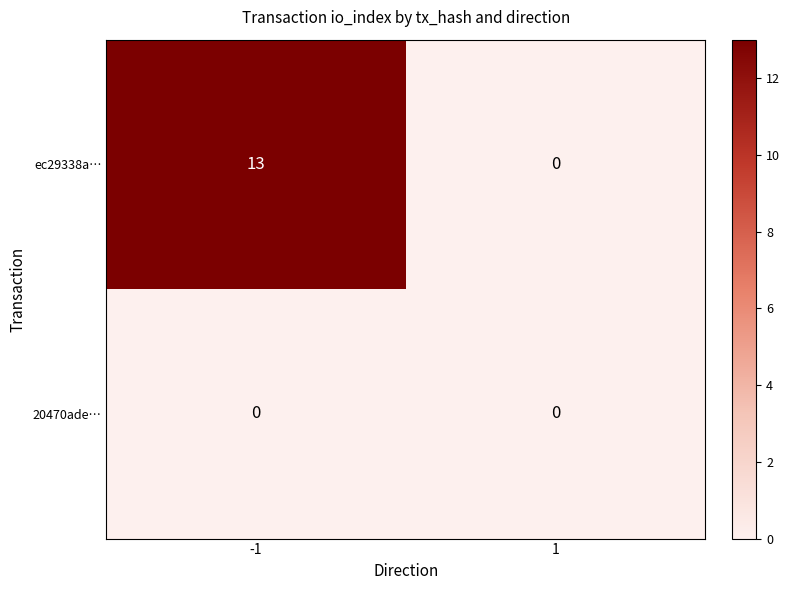

Which series has the largest range (max minus min)?

ec29338a…